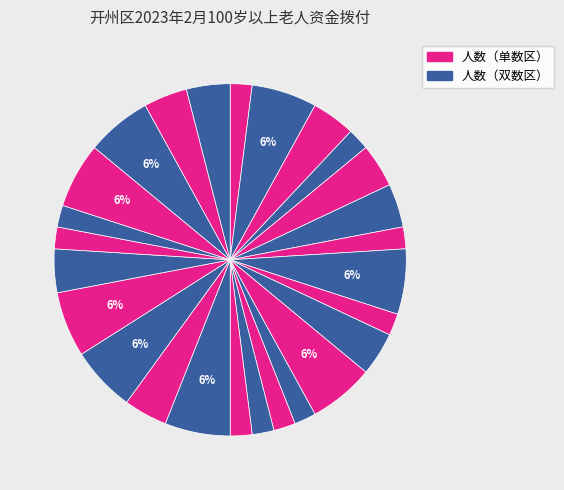

How many slices are in this pie chart?

26